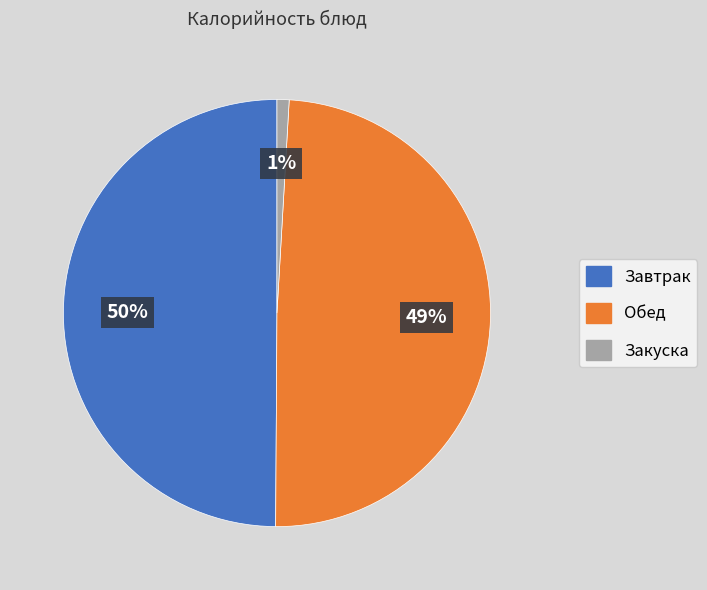

To the nearest percent, what is the difference between the largest and smallest slice percentages?

49%